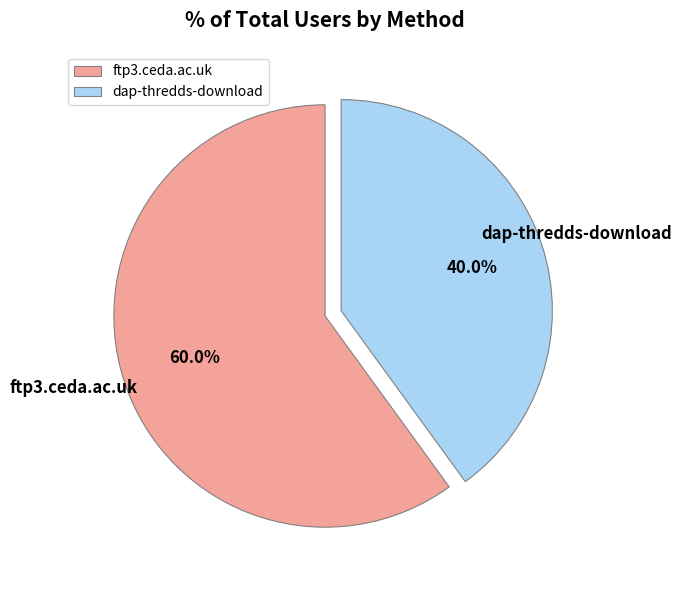

To the nearest percent, what percentage of the pie is dap-thredds-download?

40%